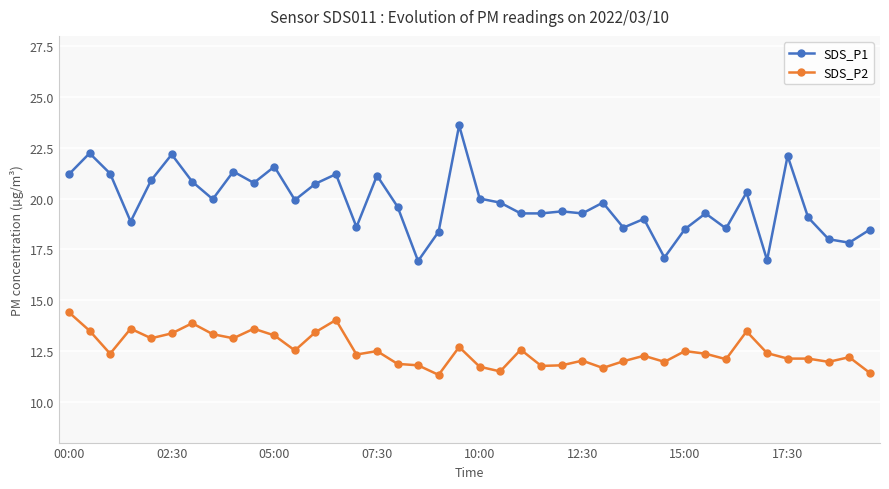

Does the chart have visible grid lines?

Yes